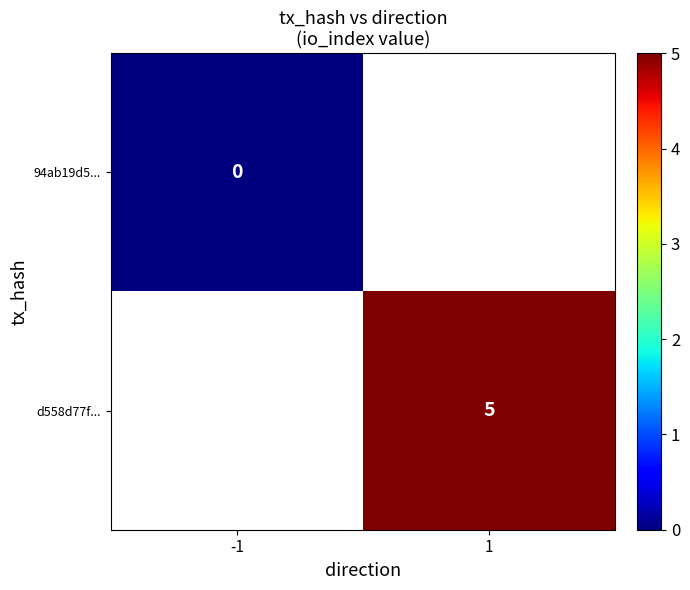

The value of d558d77f... at 1 is 7.2. True or false?

False